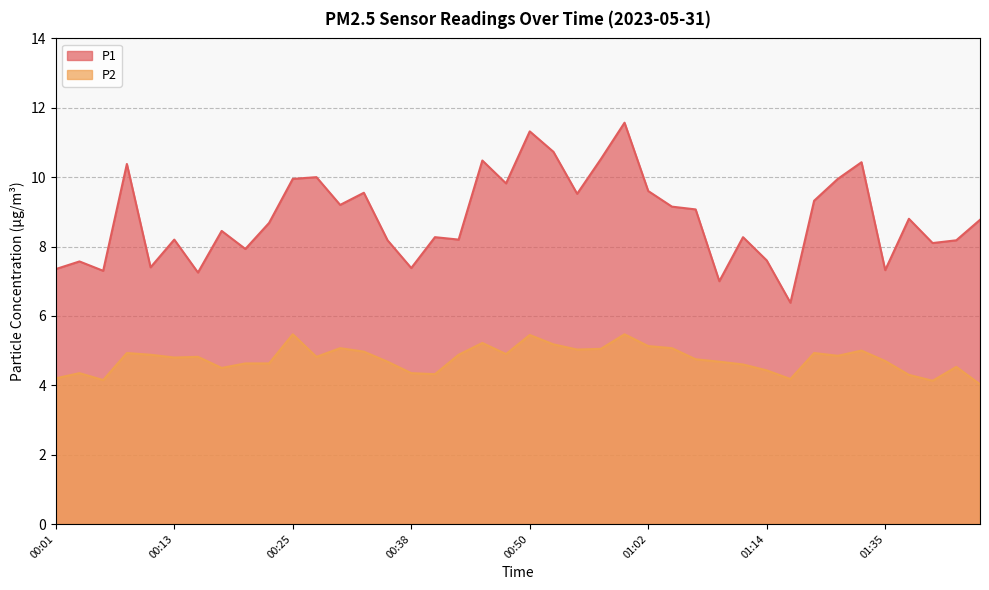

Which series has the largest total across all categories?

P1